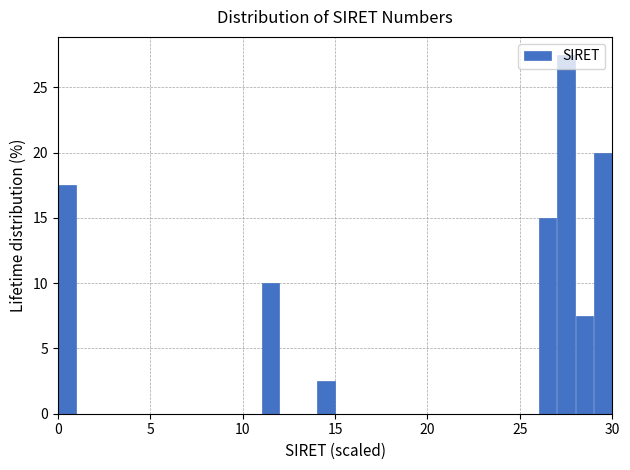

Around what value on the x-axis is the tallest bar? Give the approximate position of its centre, as read against the axis.

27.5